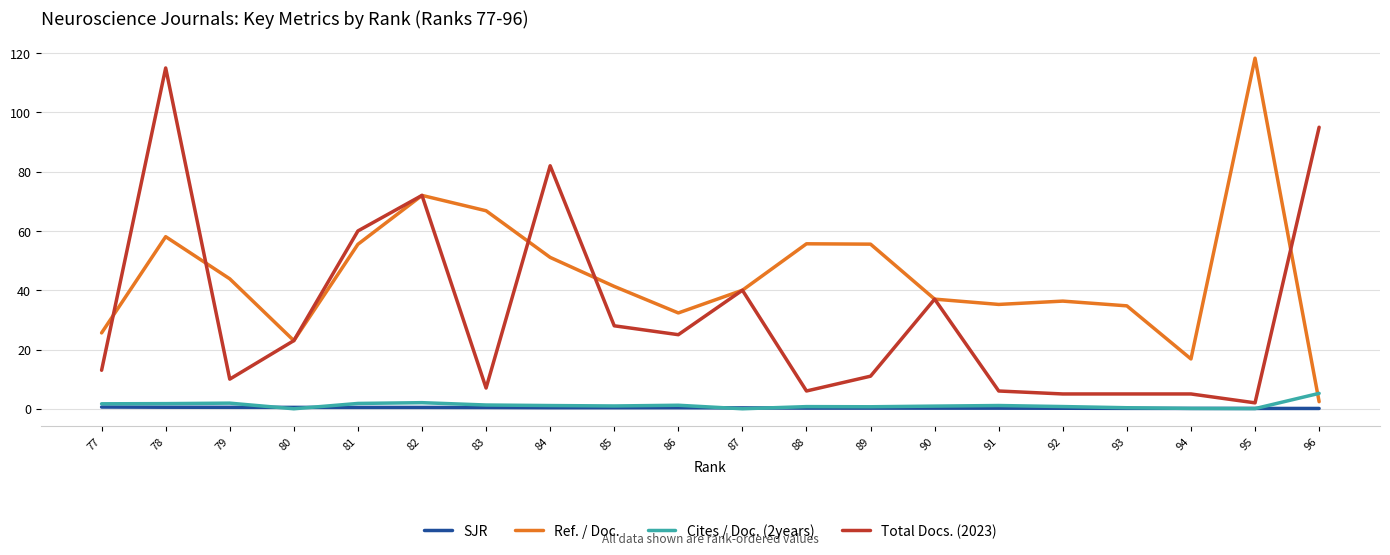

Reading left to right, list all the values displayed in this chart.

SJR: 96=0.1	95=0.1	94=0.1	93=0.1	92=0.2	91=0.2	90=0.2	89=0.2	88=0.2	87=0.3	86=0.4	85=0.4	84=0.4	83=0.4	82=0.5	81=0.5	80=0.5	79=0.5	78=0.5	77=0.6
Ref. / Doc.: 96=2.4	95=118.3	94=16.8	93=34.7	92=36.3	91=35.2	90=37.0	89=55.5	88=55.7	87=40.0	86=32.3	85=41.3	84=51.1	83=66.8	82=72.0	81=55.5	80=23.0	79=43.9	78=58.1	77=25.6
Cites / Doc. (2years): 96=5.2	95=0.1	94=0.1	93=0.3	92=0.8	91=1.1	90=0.9	89=0.7	88=0.7	87=0.0	86=1.2	85=0.9	84=1.1	83=1.3	82=2.1	81=1.8	80=0.0	79=1.9	78=1.7	77=1.7
Total Docs. (2023): 96=95.0	95=2.0	94=5.0	93=5.0	92=5.0	91=6.0	90=37.0	89=11.0	88=6.0	87=40.0	86=25.0	85=28.0	84=82.0	83=7.0	82=72.0	81=60.0	80=23.0	79=10.0	78=115.0	77=13.0